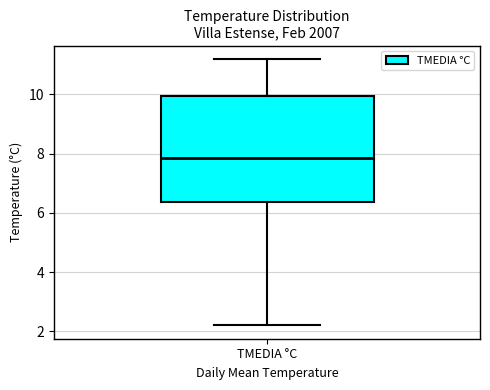

Where is the lower edge of the box for TMEDIA °C on the y-axis? The values are not printed on the chart, so give them approximately, as read against the axis.

6.4